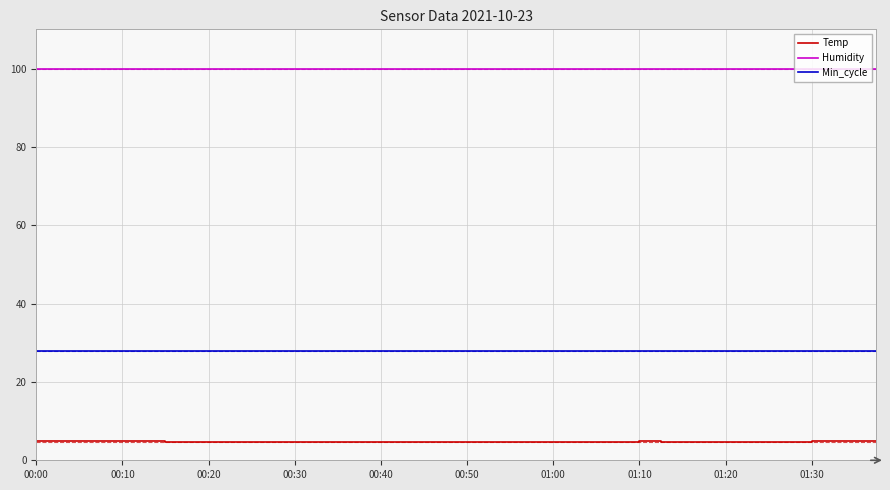

True or false: Humidity and Min_cycle intersect in this chart.

False